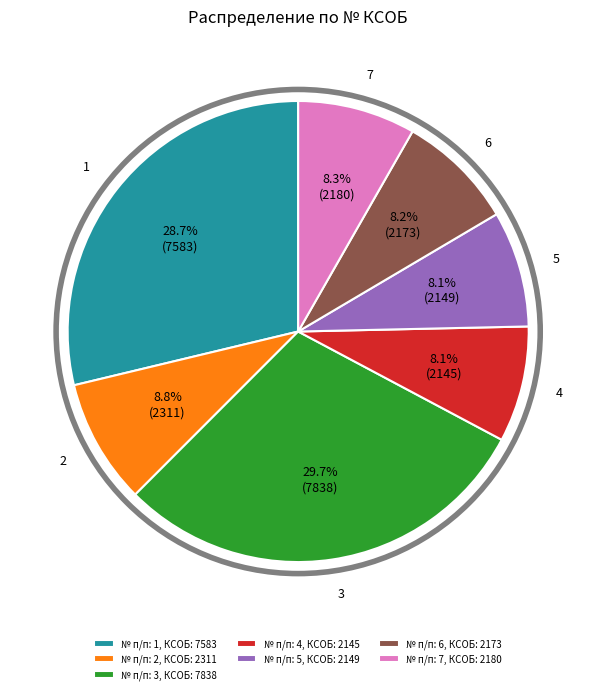

The 7 slice represents 1% of the pie. True or false?

False